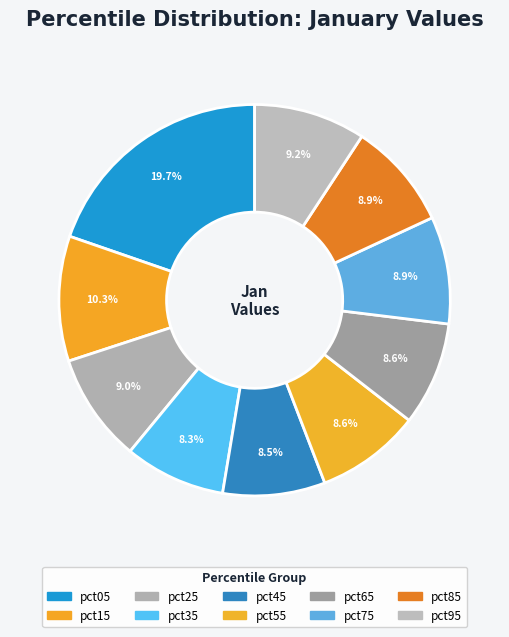

Is pct95 the majority of the pie?

No